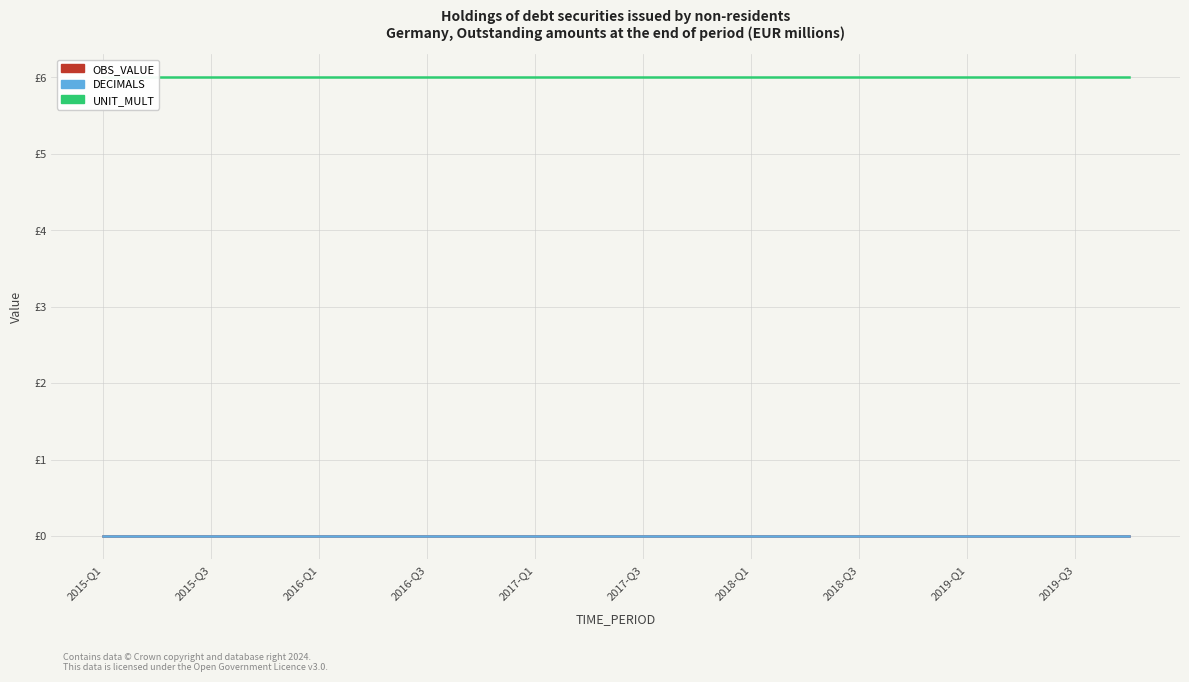

What is the total value across all series at 2016-Q3?

6